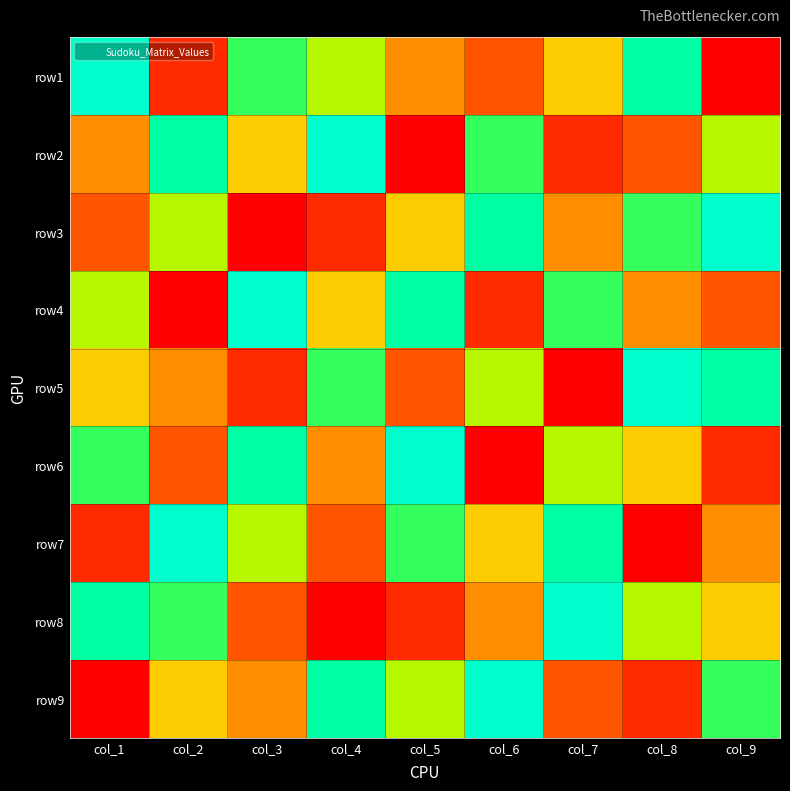

What is the smallest value displayed?

1